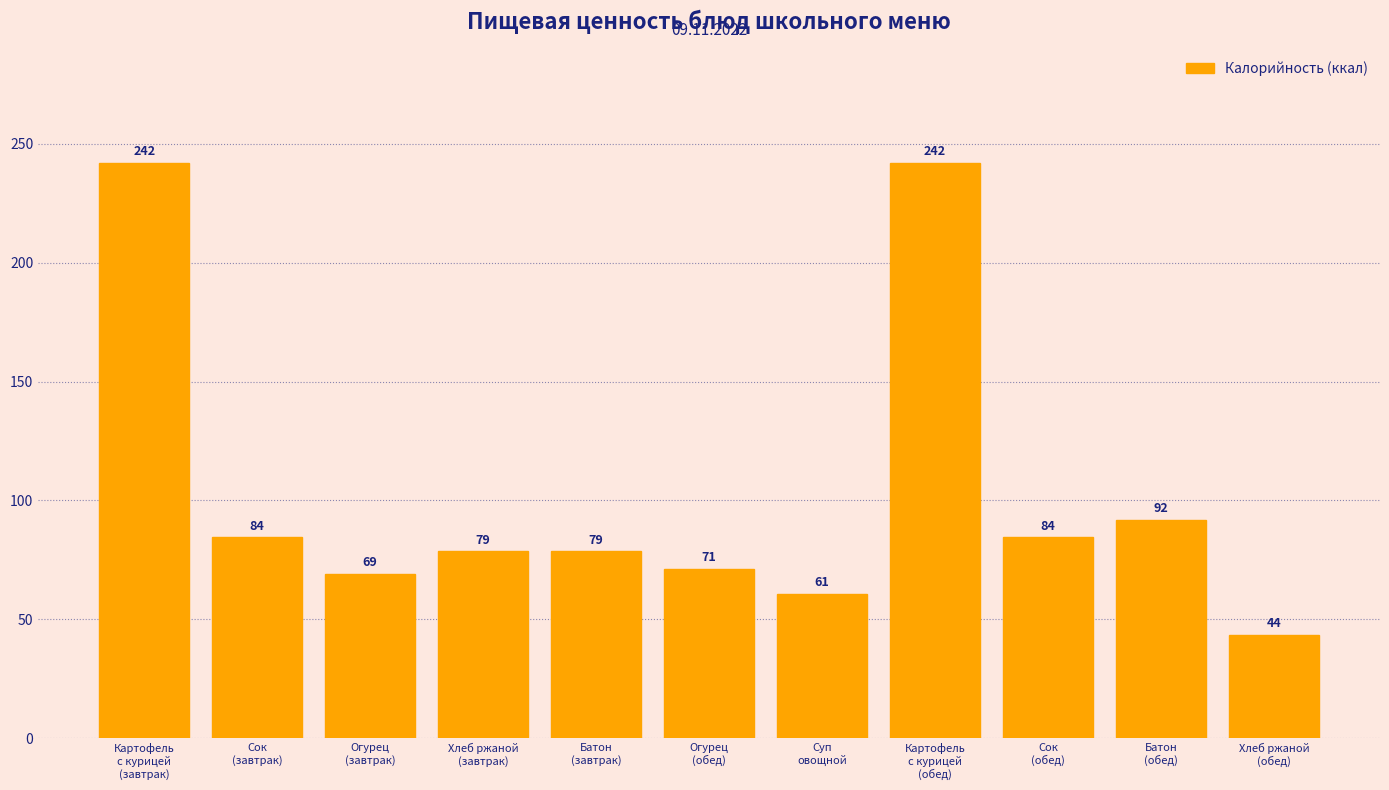

What is the value of the 11th bar from the left?

43.5